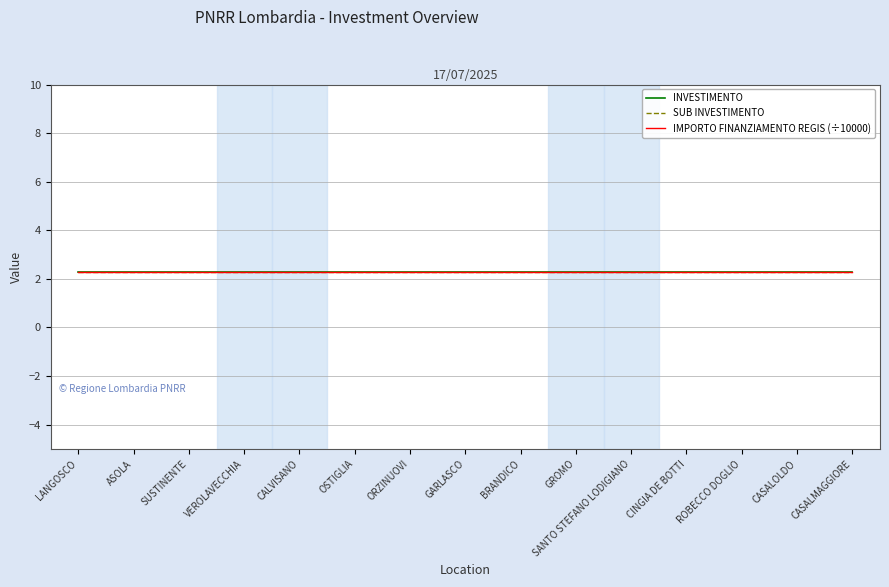

Is this an area chart (filled region under the line)?

No